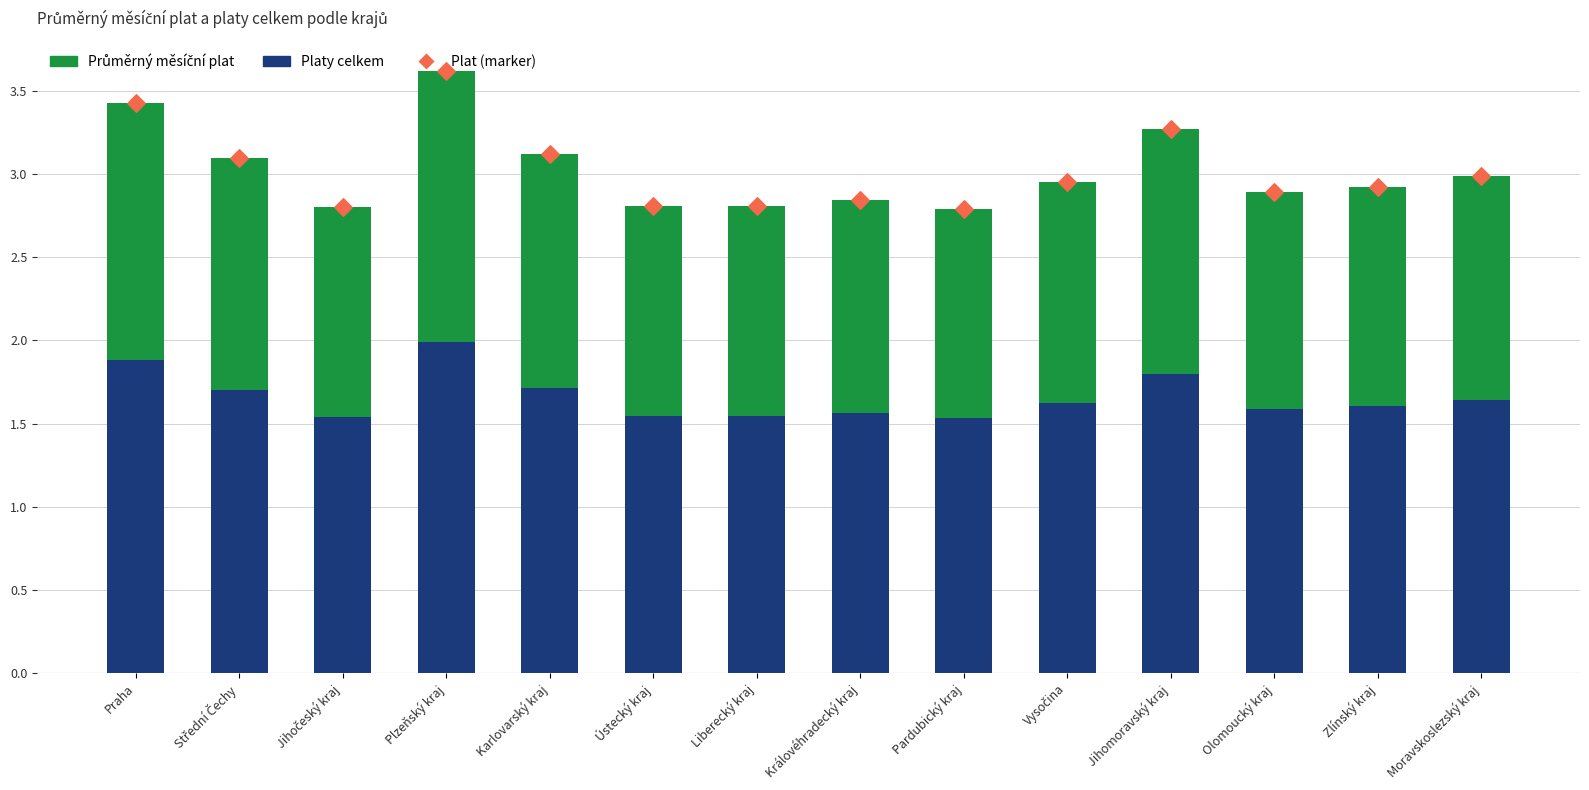

What is the total value across all series at Střední Čechy?

6.2